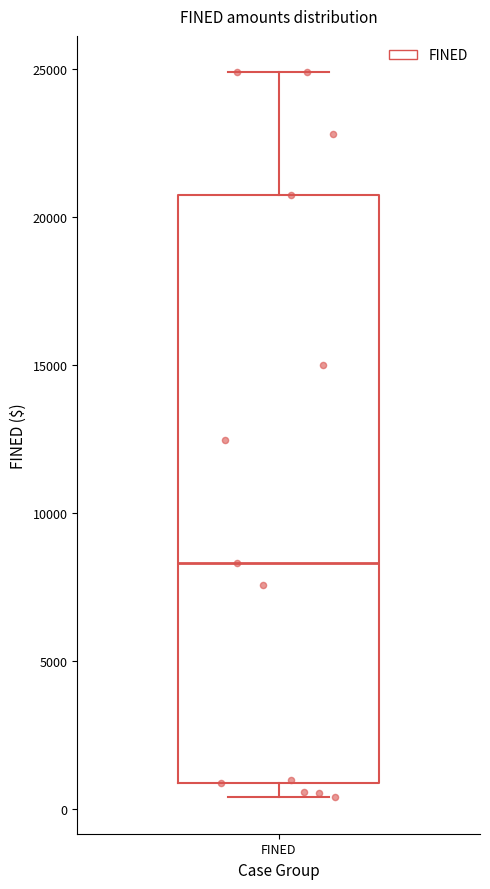

Where is the lower edge of the box for FINED on the y-axis? The values are not printed on the chart, so give them approximately, as read against the axis.

1000